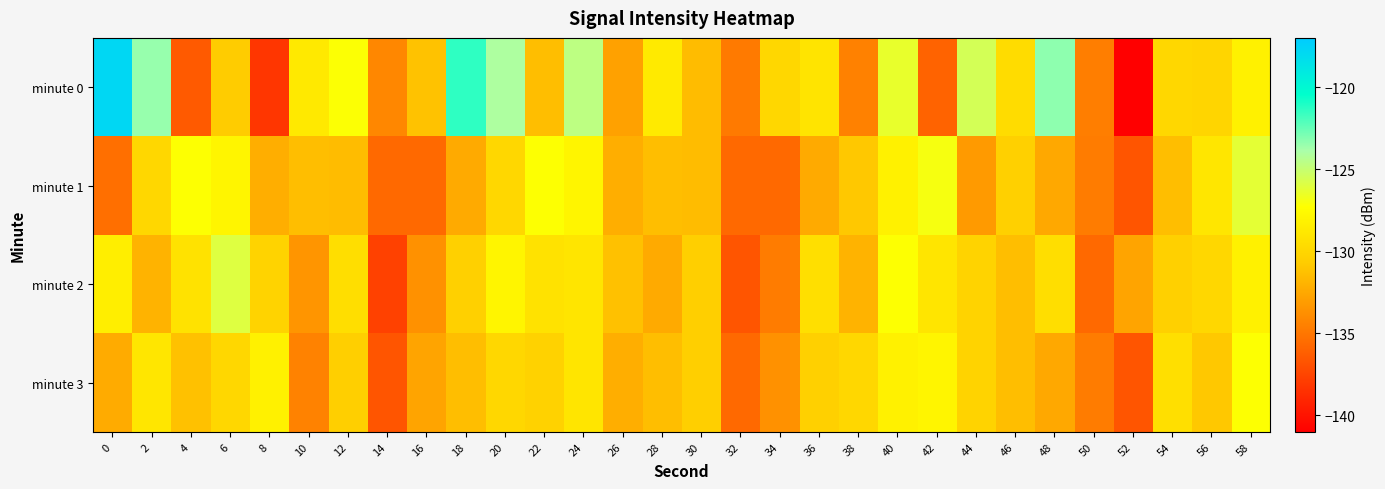

At 0, list the series in order from smallest to largest.

minute 1, minute 3, minute 2, minute 0